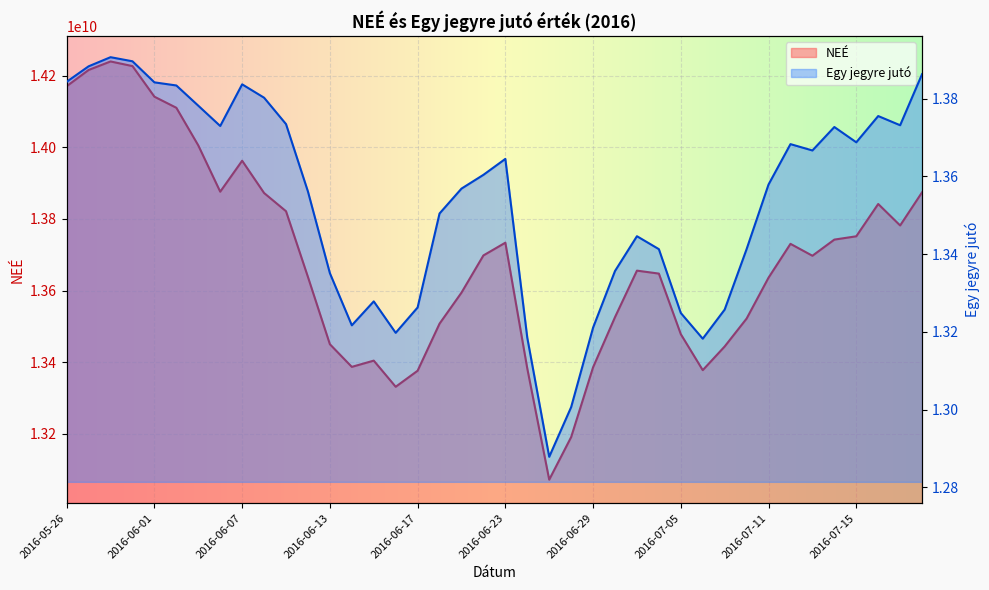

List the series in order of their overall mean, highest first.

NEÉ, Egy jegyre jutó